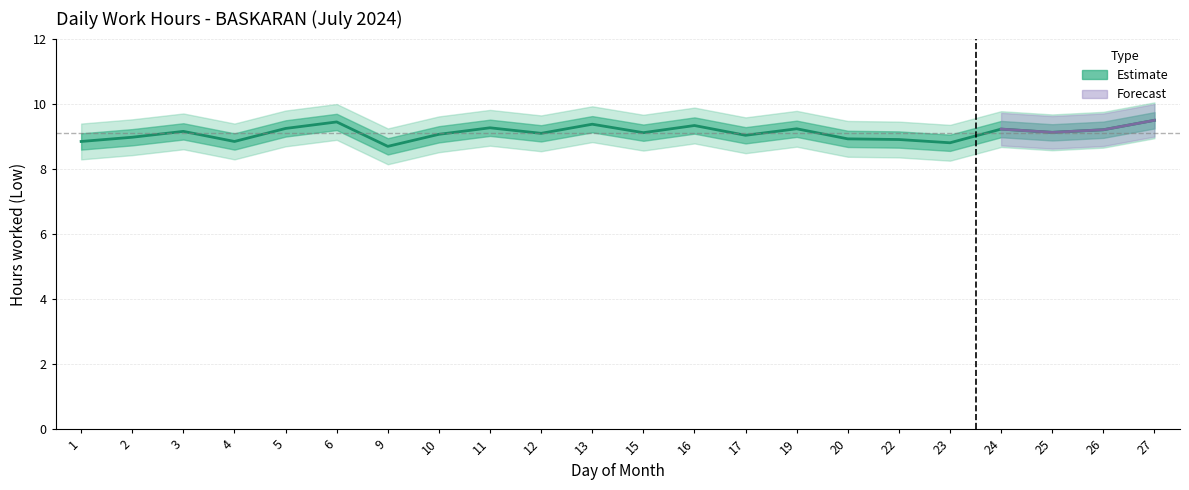

The chart shows a value of 9.1 at 15. True or false?

True